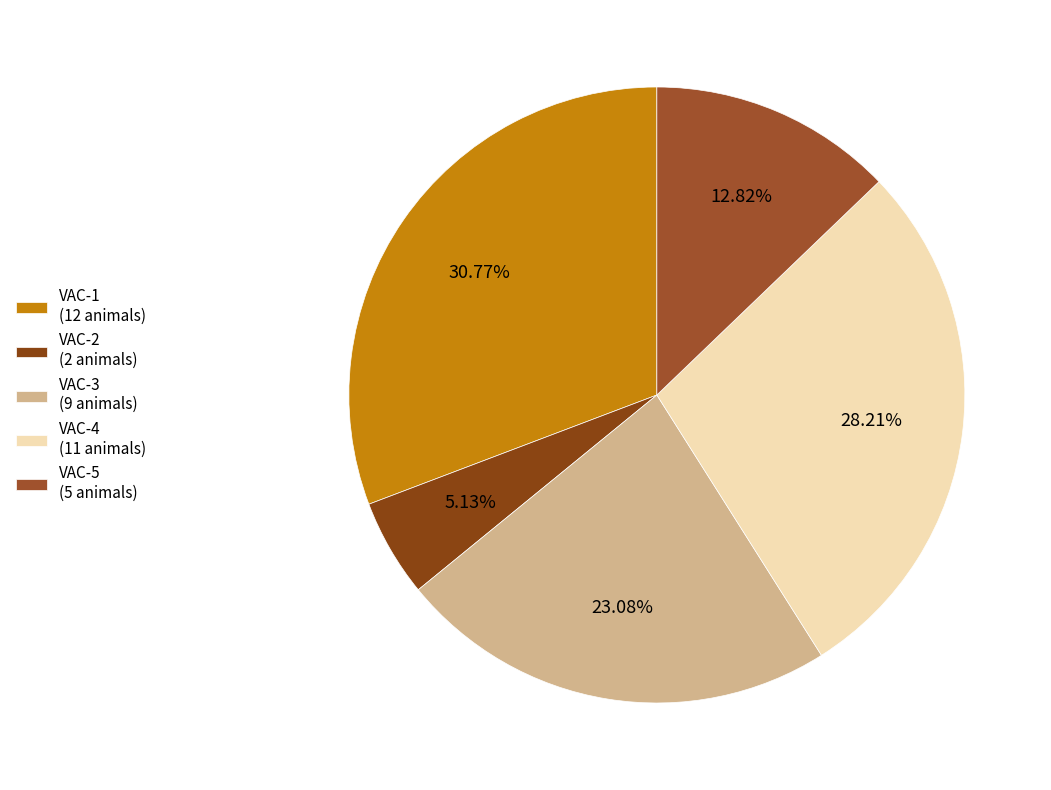

Combined, do VAC-2 and VAC-1 account for over 50%?

No